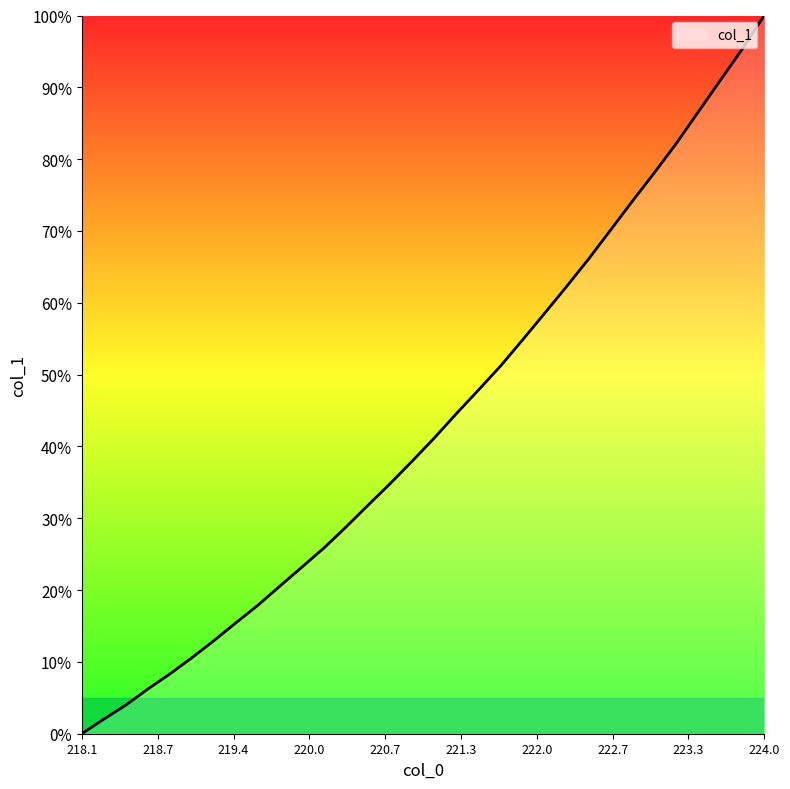

What is the difference between the maximum and minimum values?

100.0